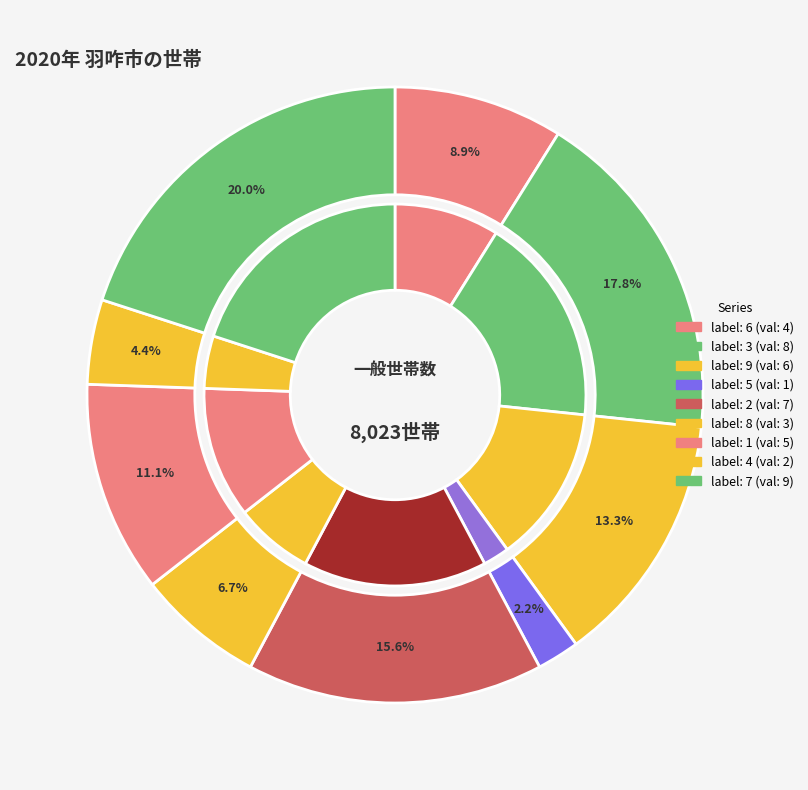

What is the change in value from 1 to 7?

+4